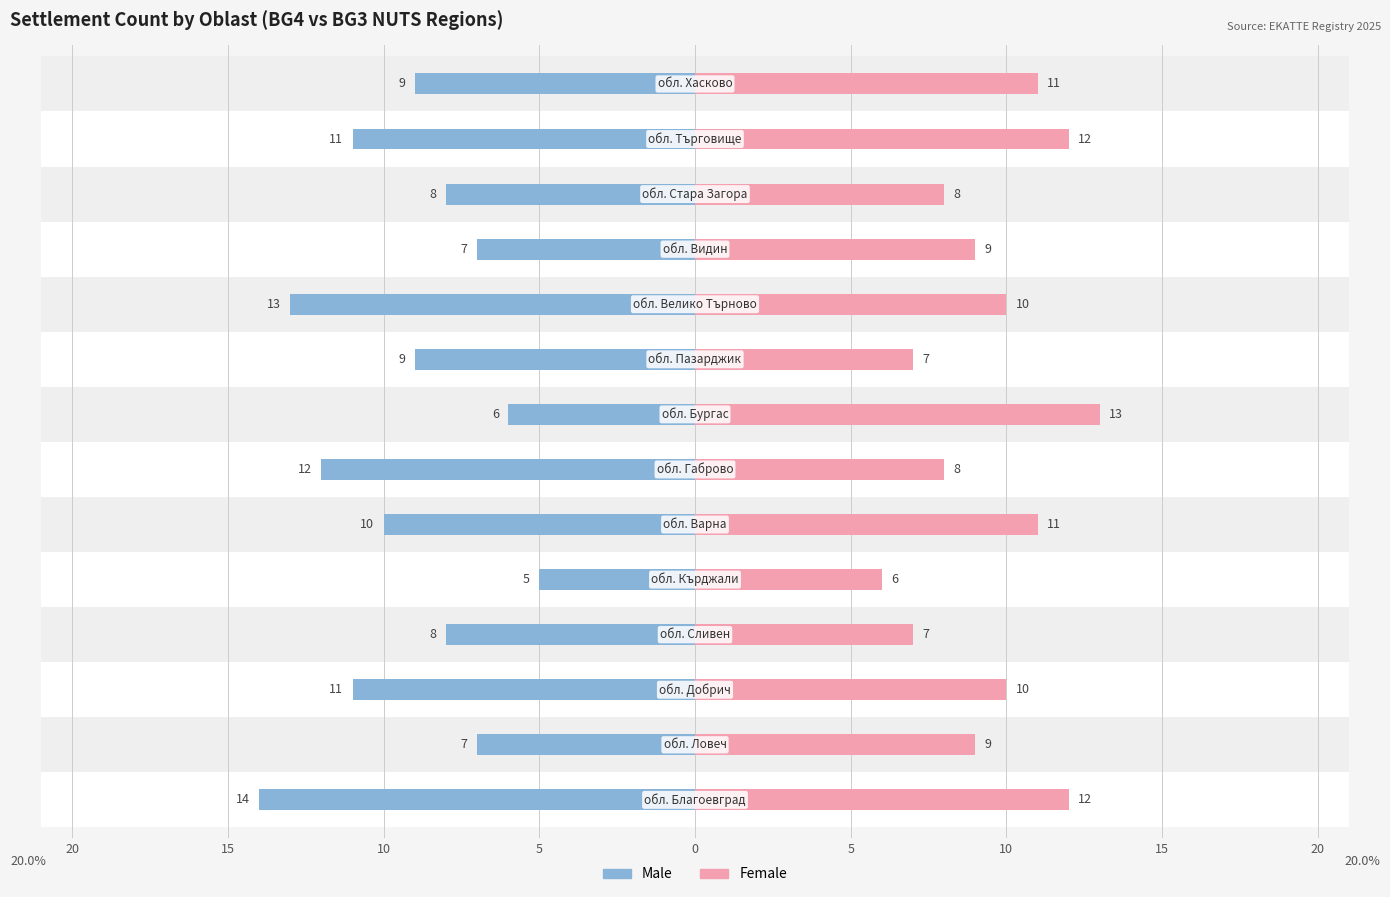

Which series changed the most between 5 and 15?

Female